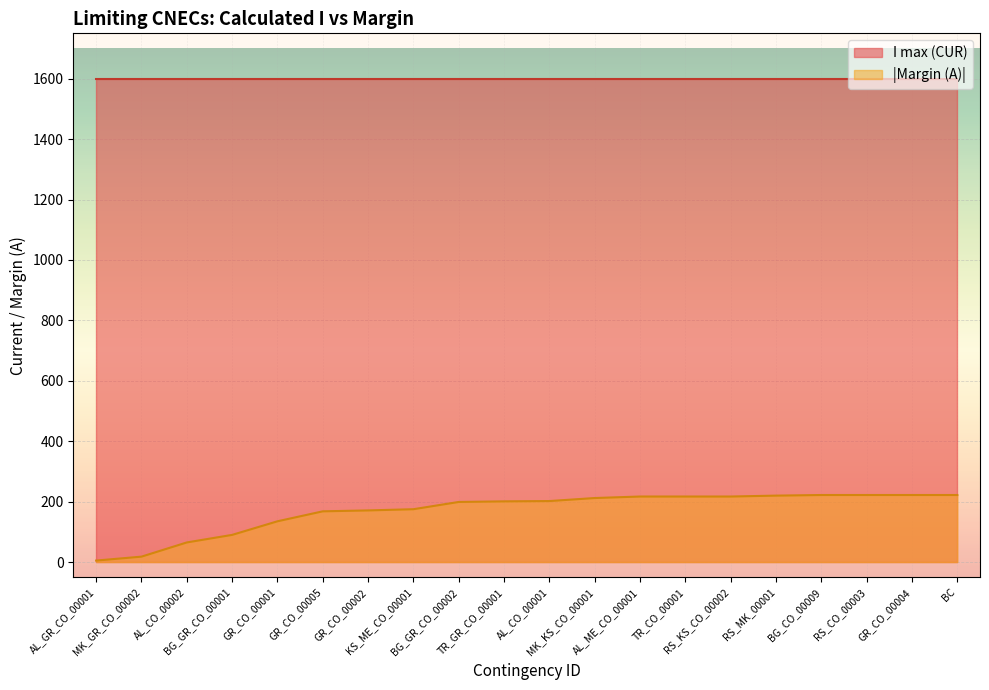

Approximately how many times larger is the value at RS_CO_00003 compared to BG_CO_00009?

1.0